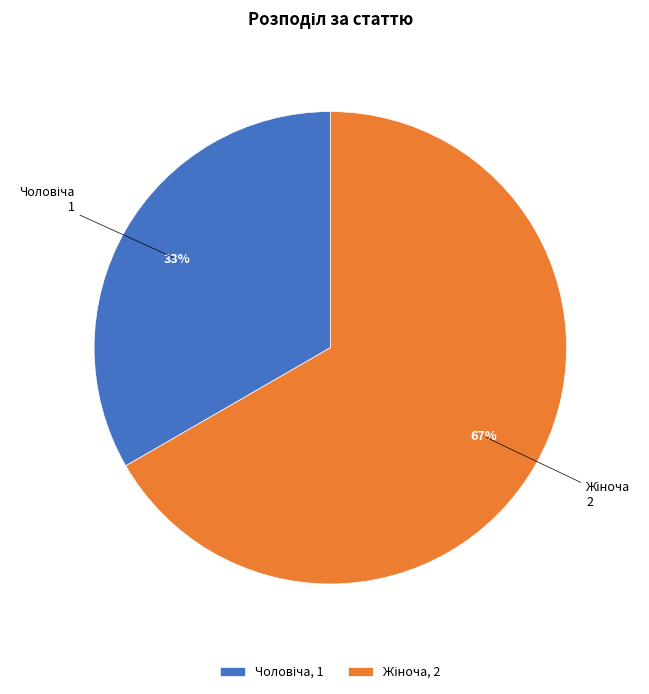

To the nearest percent, what is the average slice percentage?

50%